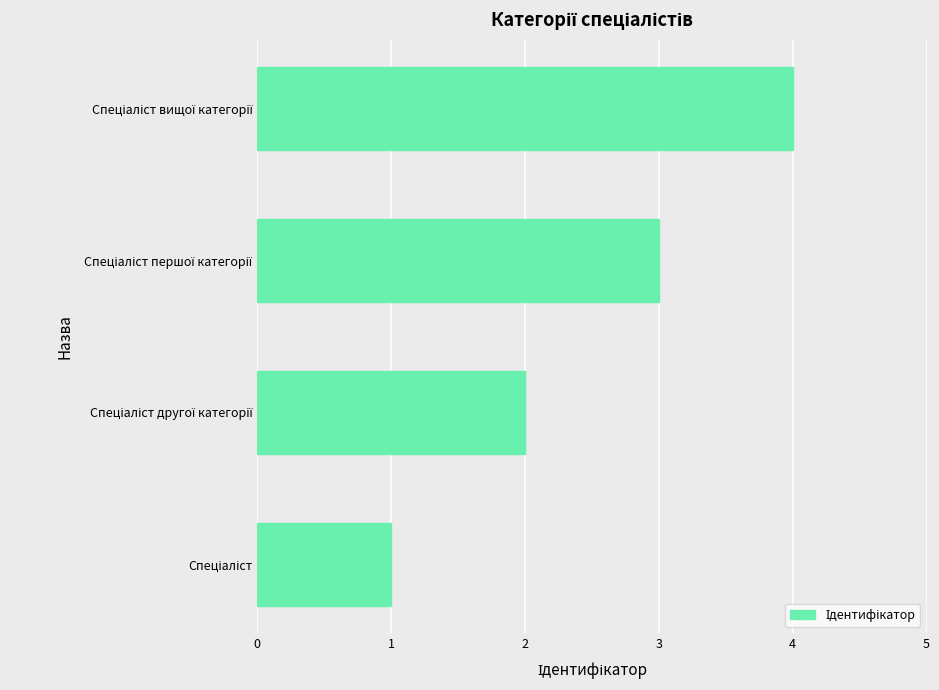

What is the maximum value shown in the chart?

4